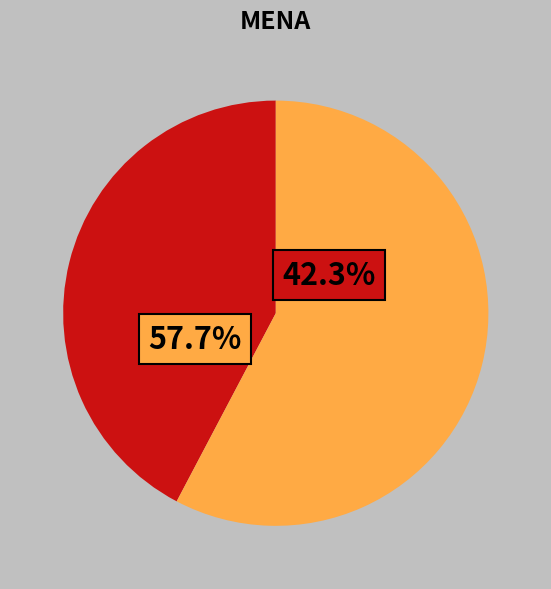

Does opuścili ośrodek represent more than half of the total?

No